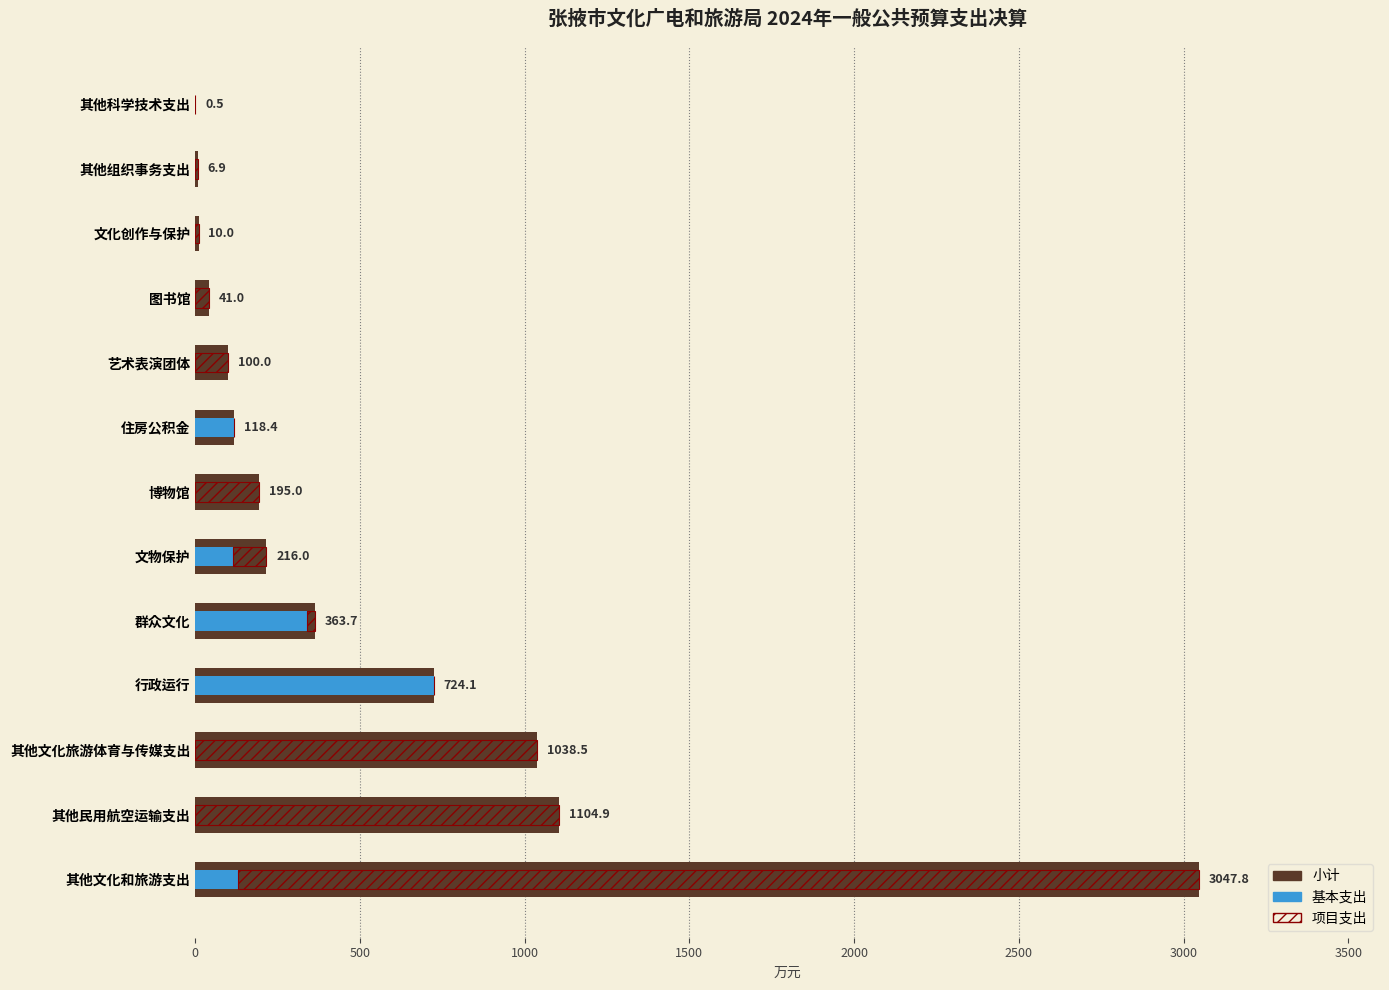

At how many categories does at least one series exceed 432?

4